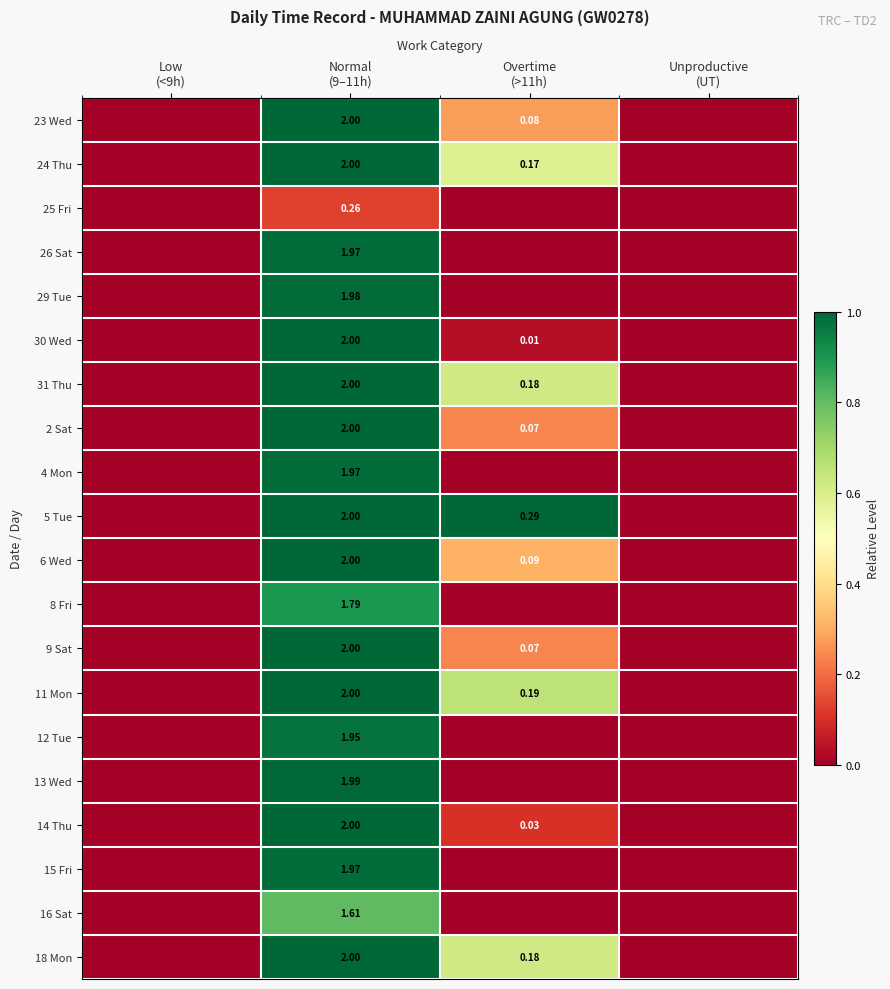

At which label is 18 Mon closest to 0?

Low (<9h)